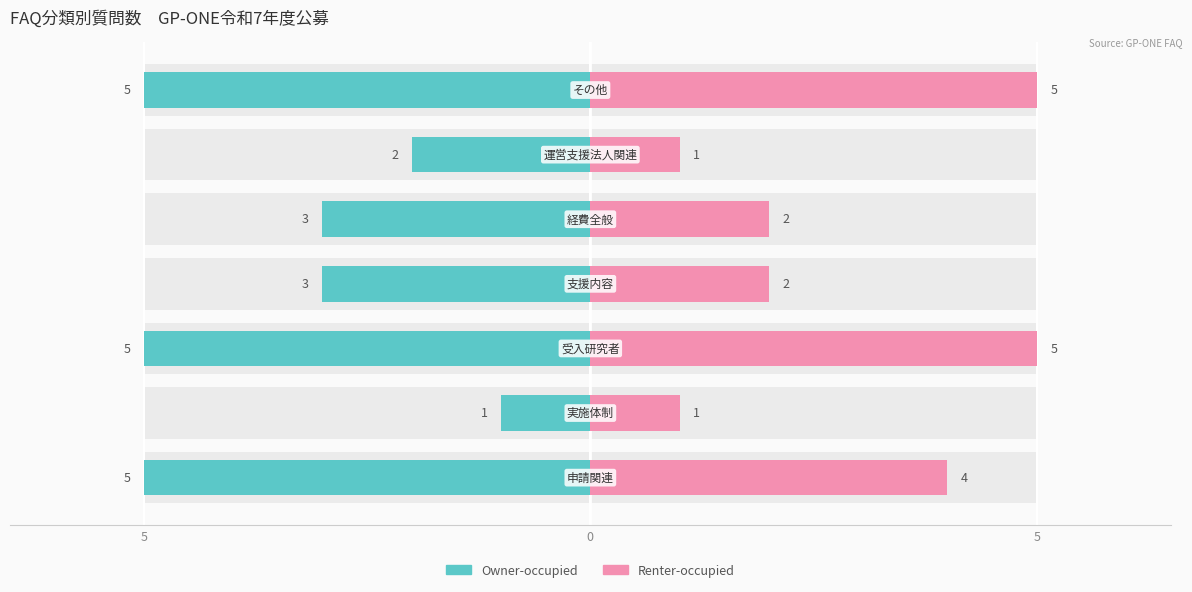

How many values in the Renter-occupied series exceed 2?

3